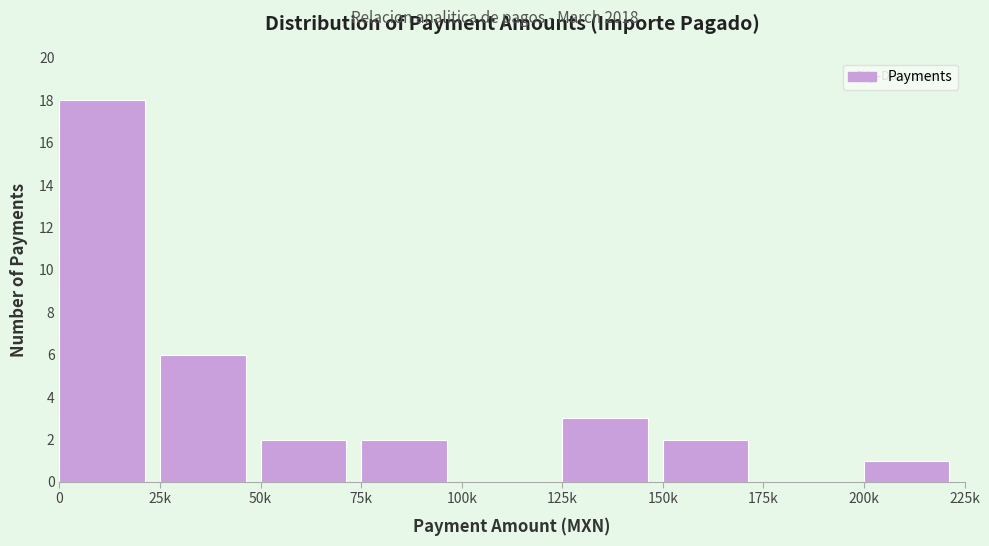

Reading right to left, extract all data points from this chart.

200k=1	175k=0	150k=2	125k=3	100k=0	75k=2	50k=2	25k=6	0=18